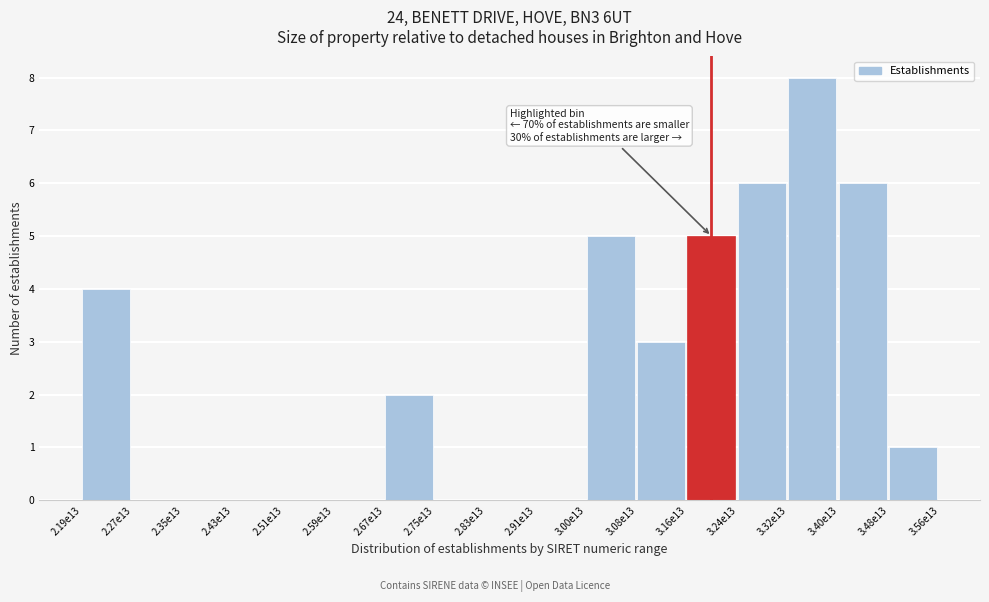

Reading left to right, transcribe all the data shown in this chart.

2.19e13=4	2.27e13=0	2.35e13=0	2.43e13=0	2.51e13=0	2.59e13=0	2.67e13=2	2.75e13=0	2.83e13=0	2.91e13=0	3.00e13=5	3.08e13=3	3.16e13=5	3.24e13=6	3.32e13=8	3.40e13=6	3.48e13=1